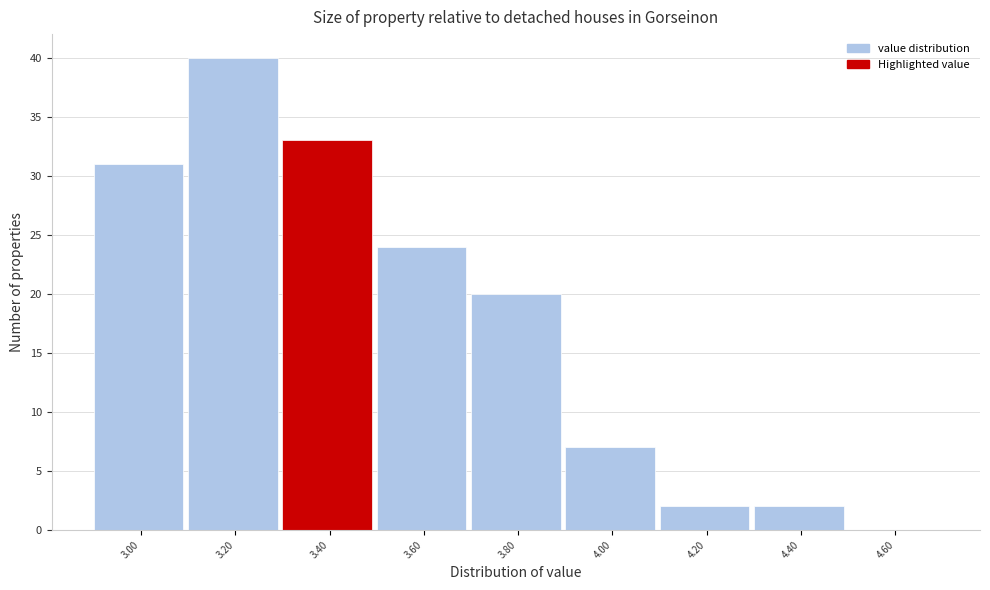

Reading left to right, what are all the values shown in this chart?

3.00=31	3.20=40	3.40=33	3.60=24	3.80=20	4.00=7	4.20=2	4.40=2	4.60=0